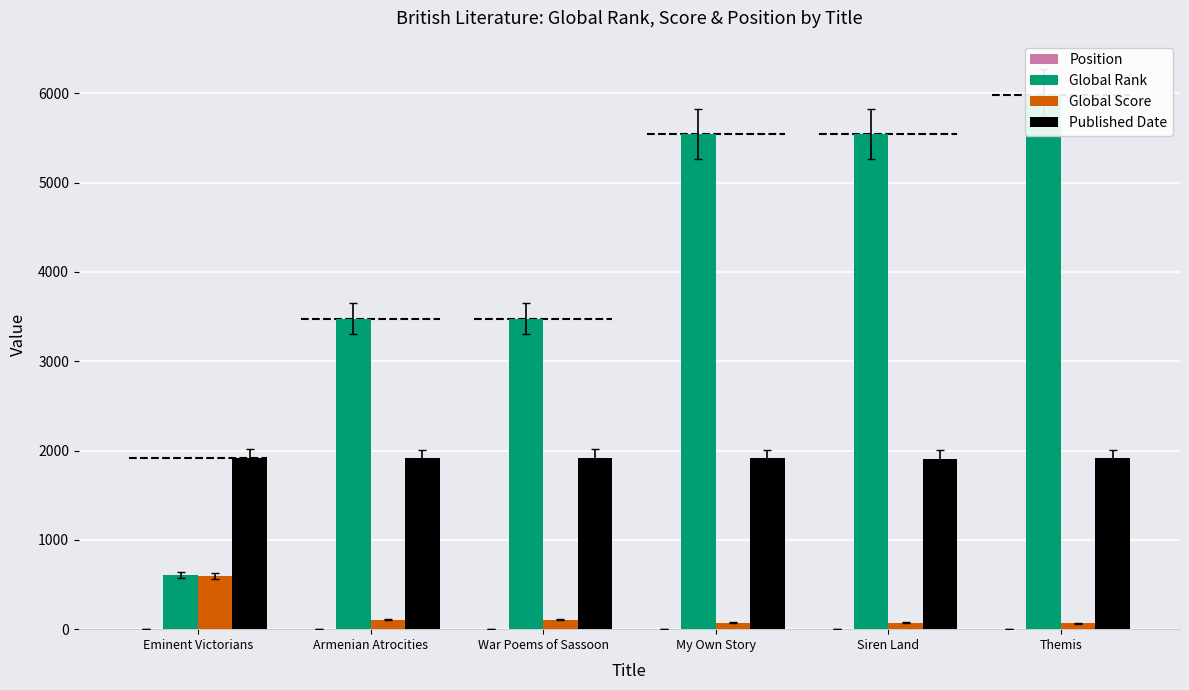

What is the smallest value displayed?

1